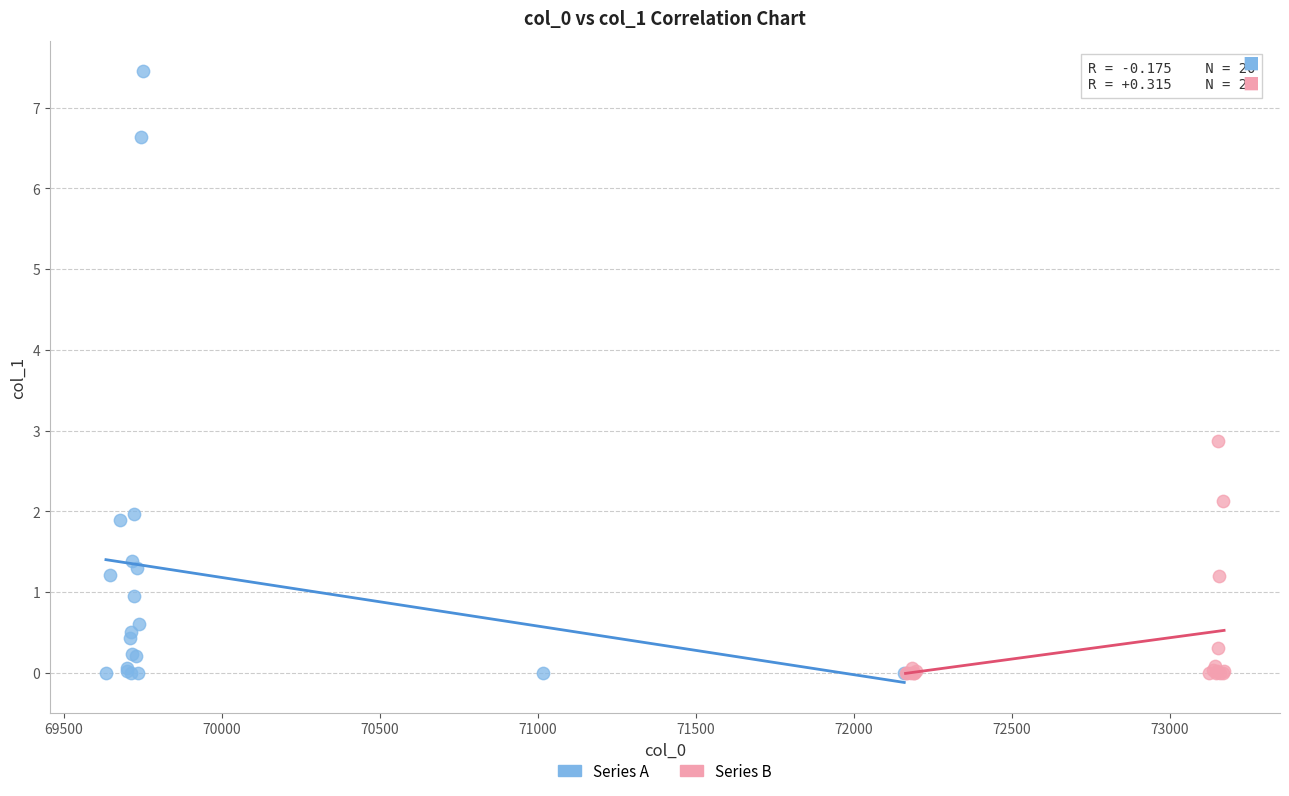

Which series contains the highest Y value?

Series A